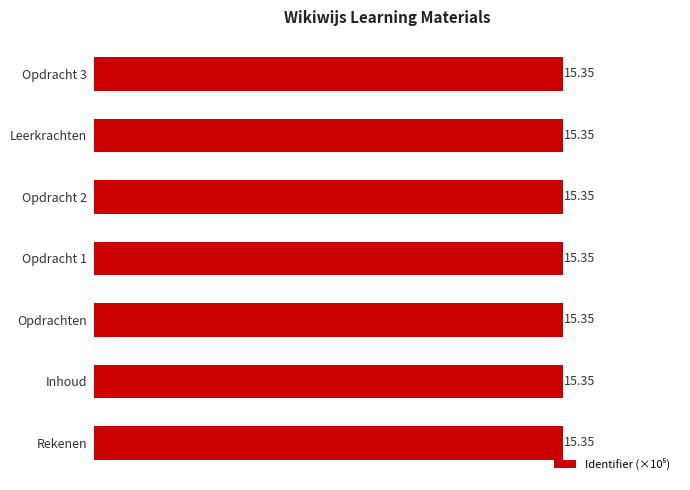

Approximately how many times larger is the value at Leerkrachten compared to Opdrachten?

1.0